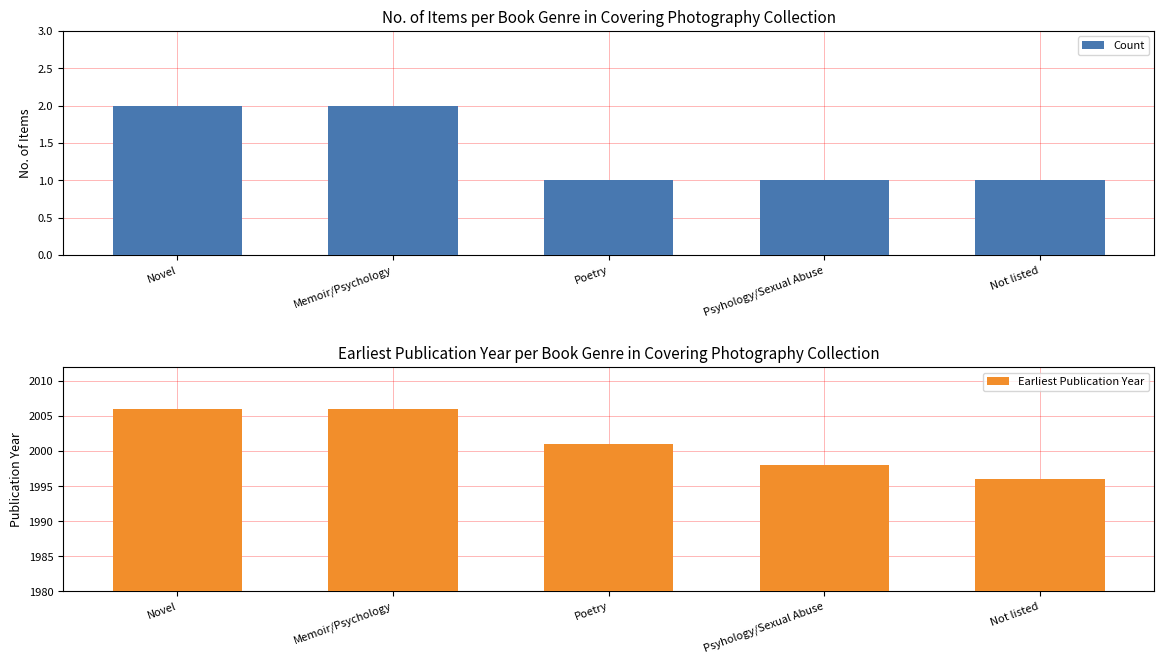

What is the total value across all series at Novel?

2008